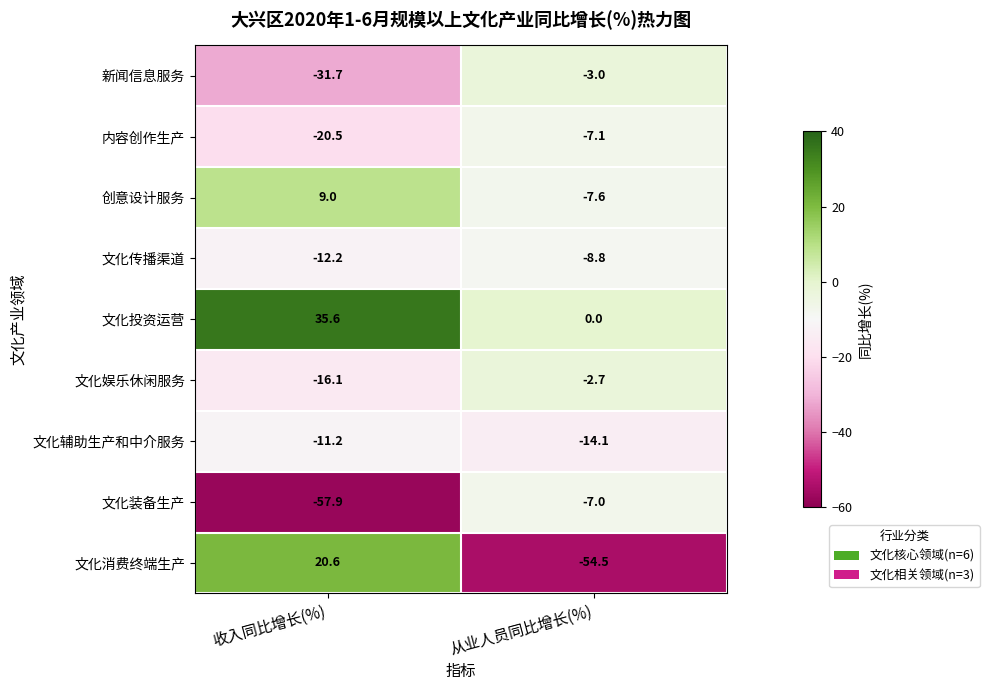

Is the value of 文化消费终端生产 at 从业人员同比增长(%) greater than the value of 文化投资运营 at 收入同比增长(%)?

No